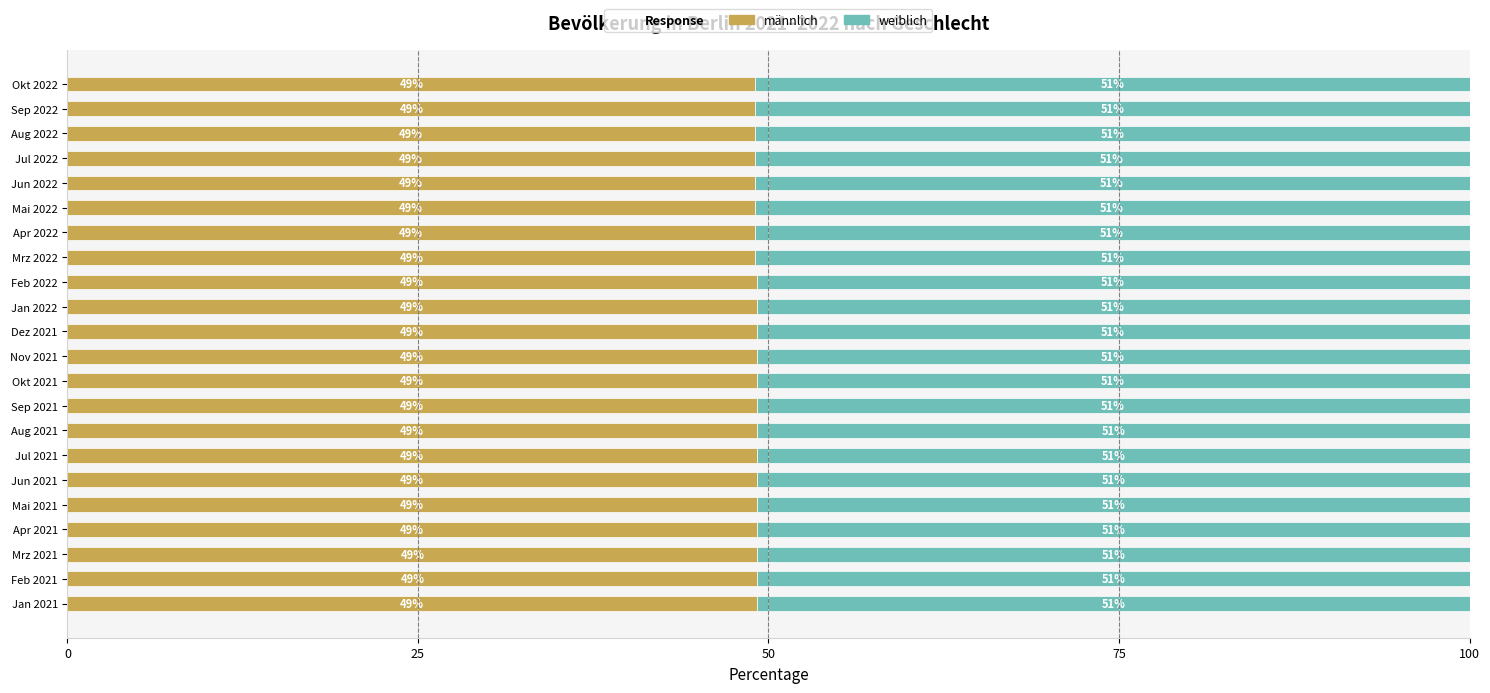

How many männlich values are between 49 and 50?

22